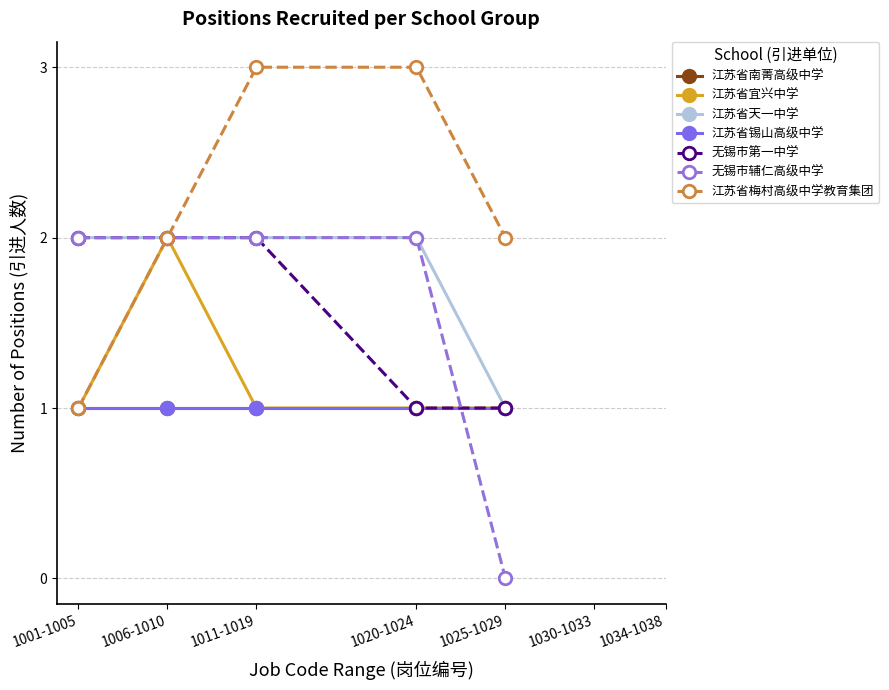

In 江苏省宜兴中学, how many points are higher than both neighbors (excluding endpoints)?

1